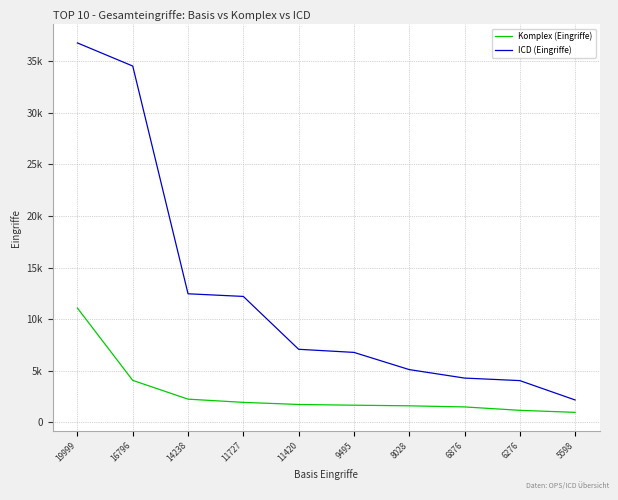

The value of ICD (Eingriffe) at 16796 is 34540. True or false?

True